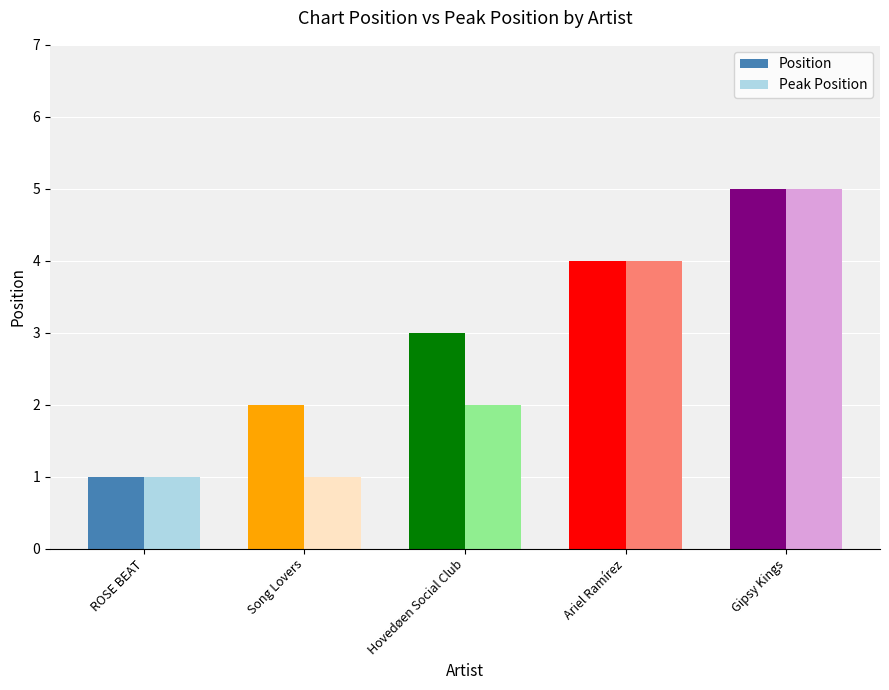

Count the number of data series in this chart.

2